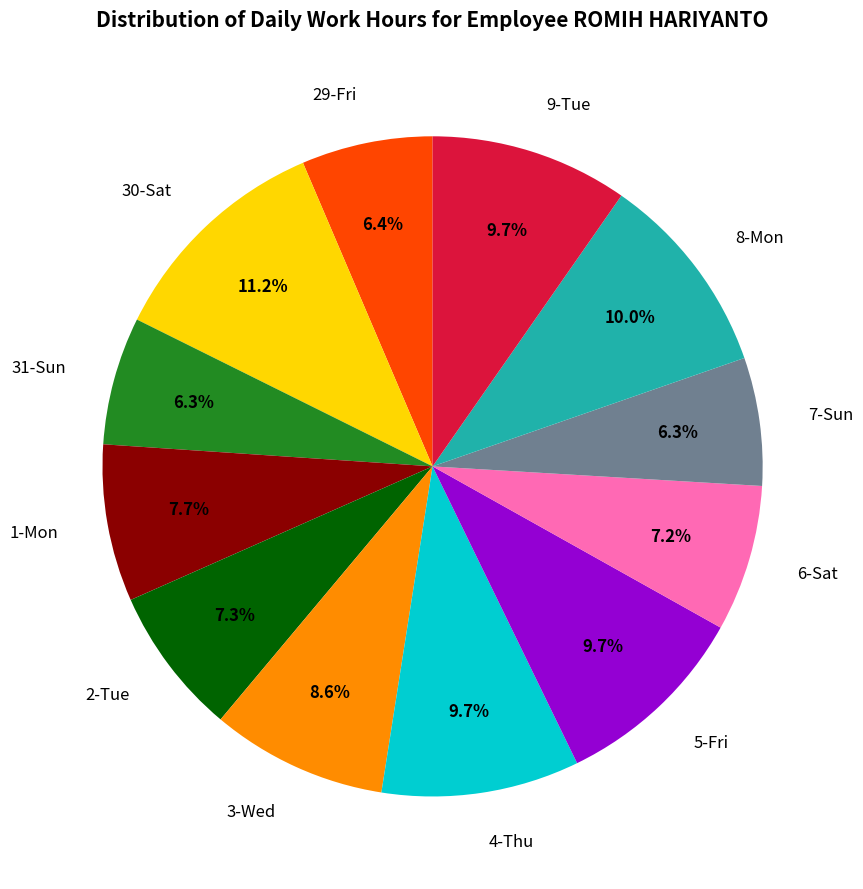

What percentage is NOT represented by 9-Tue?

90.3%